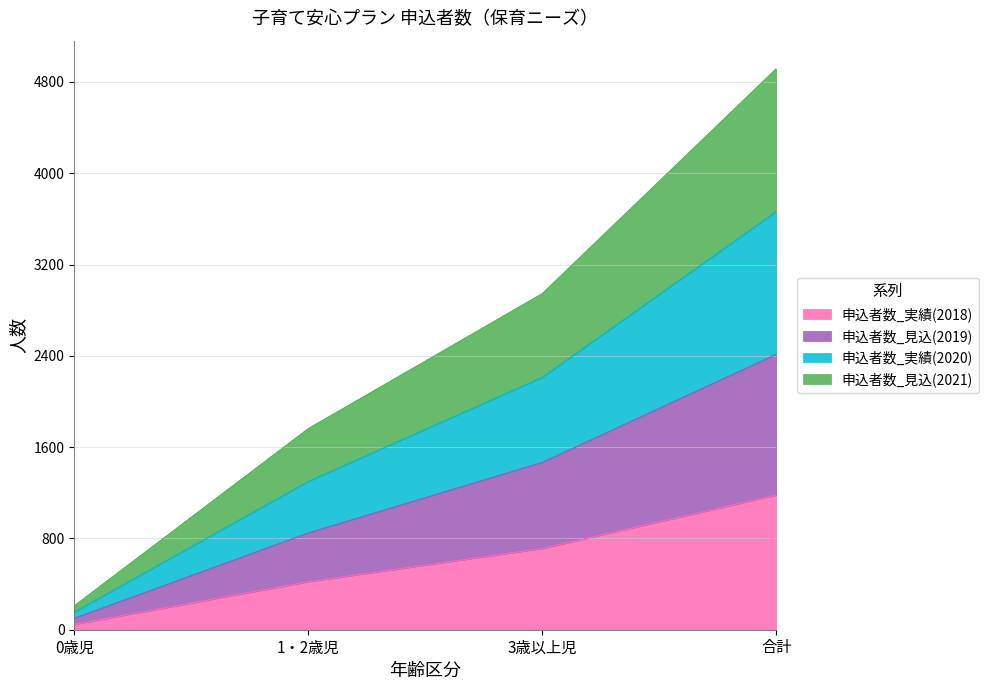

Is it true that 申込者数_実績(2018) equals 47 at 0歳児?

True